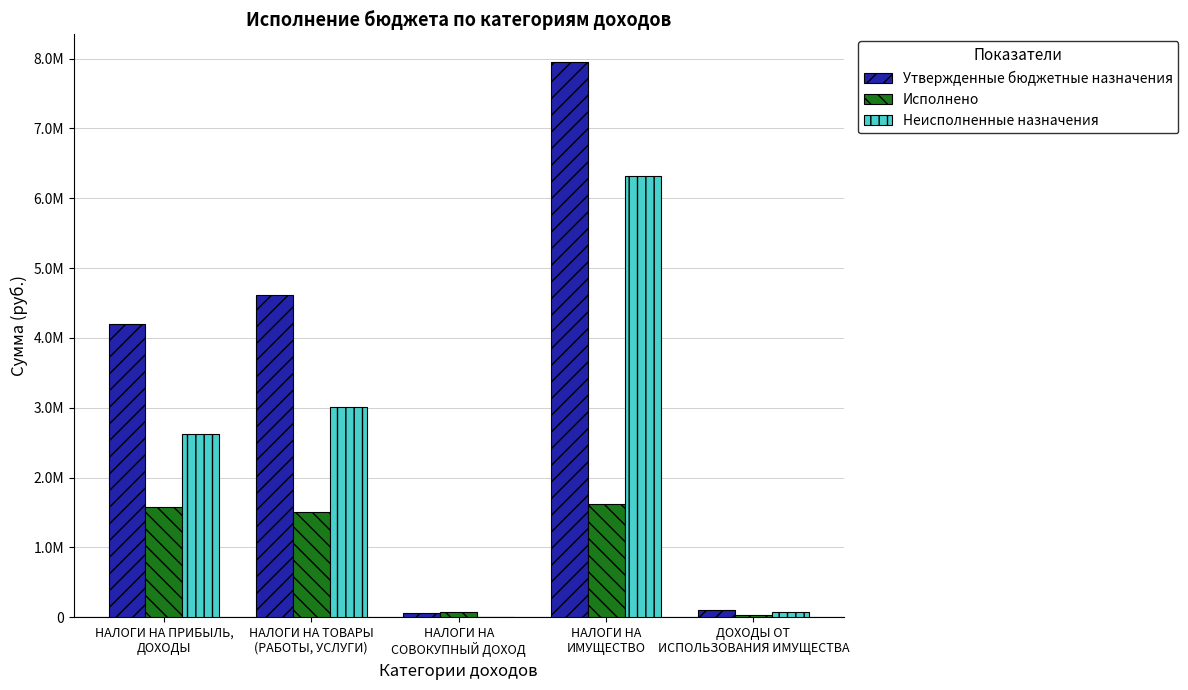

Rank the series at НАЛОГИ НА ПРИБЫЛЬ,
ДОХОДЫ from lowest to highest value.

Исполнено, Неисполненные назначения, Утвержденные бюджетные назначения